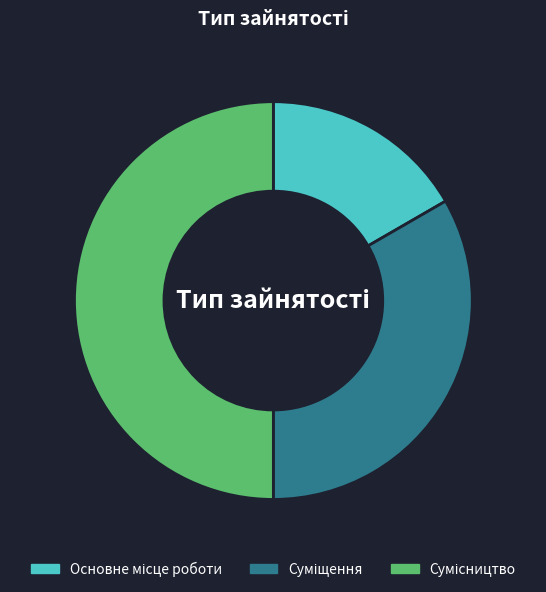

Is there any slice that represents more than half of the pie?

No